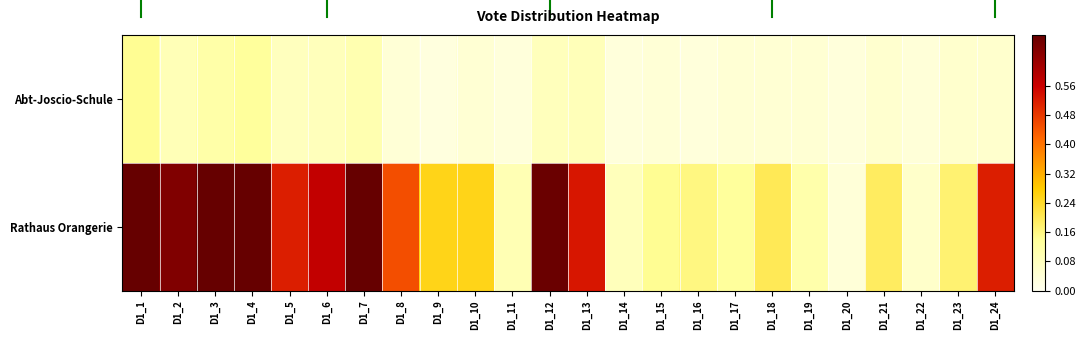

List the series in order of their overall mean, highest first.

Rathaus Orangerie, Abt-Joscio-Schule